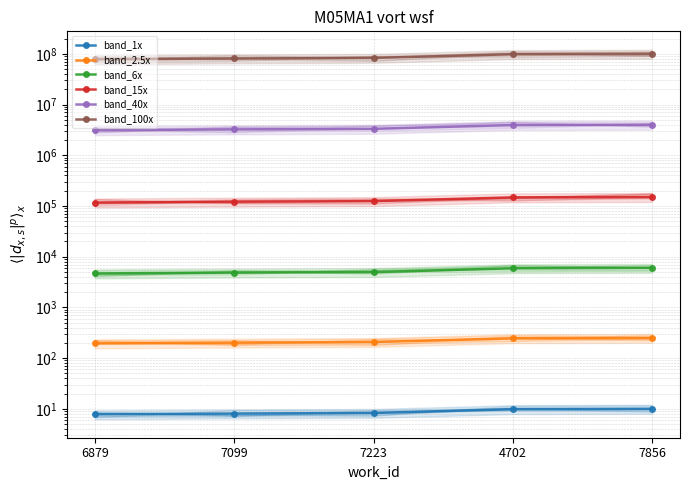

What is the sum of all band_100x values?

440528190.5